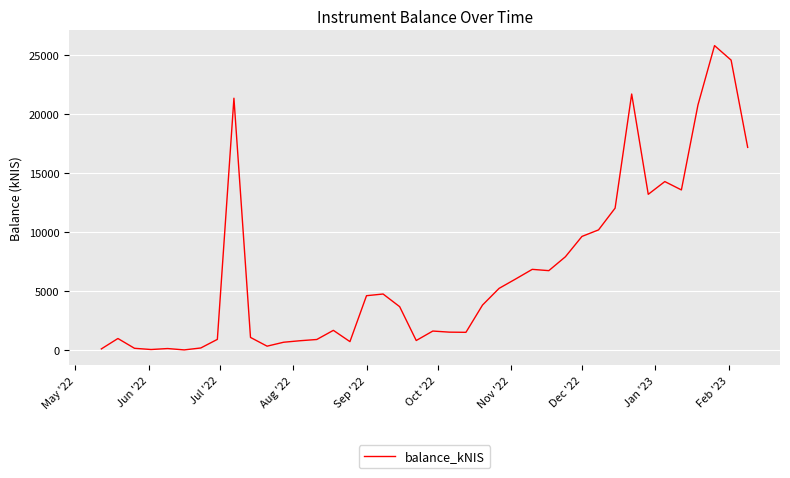

True or false: there are more than 0 points higher than both neighbors.

True